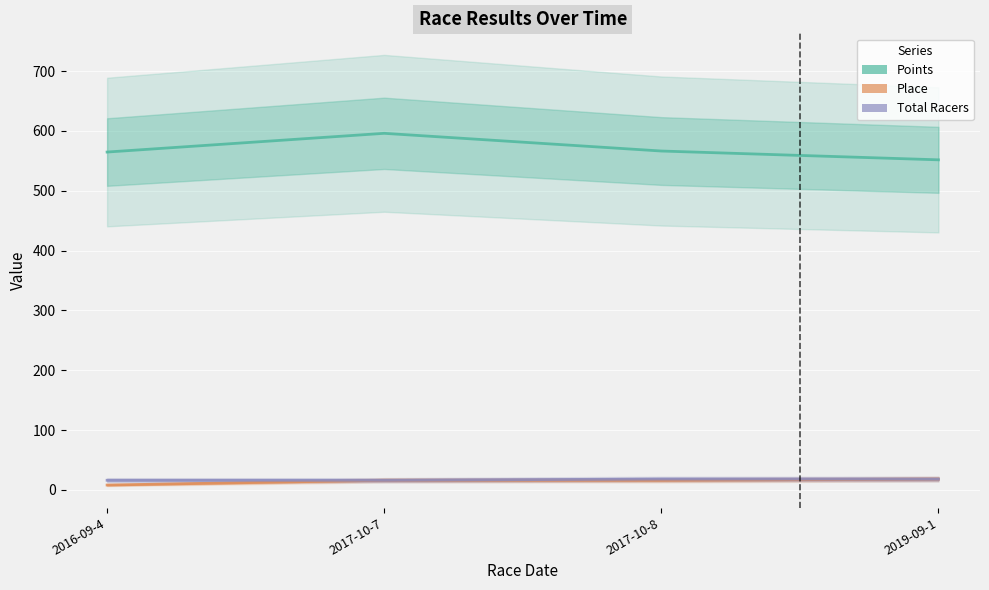

At which category is the sum across all series the highest?

2017-10-7